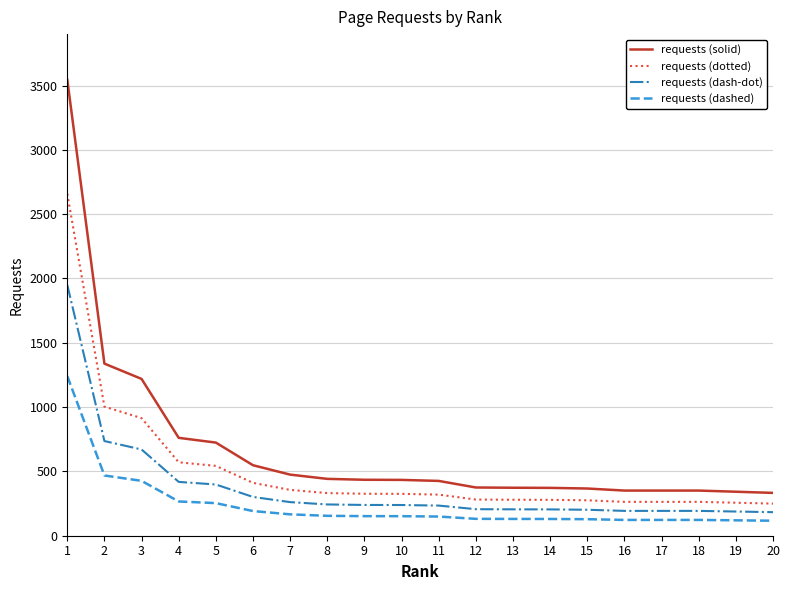

What is the difference between the maximum and minimum values in the requests (dotted) series?

2409.0